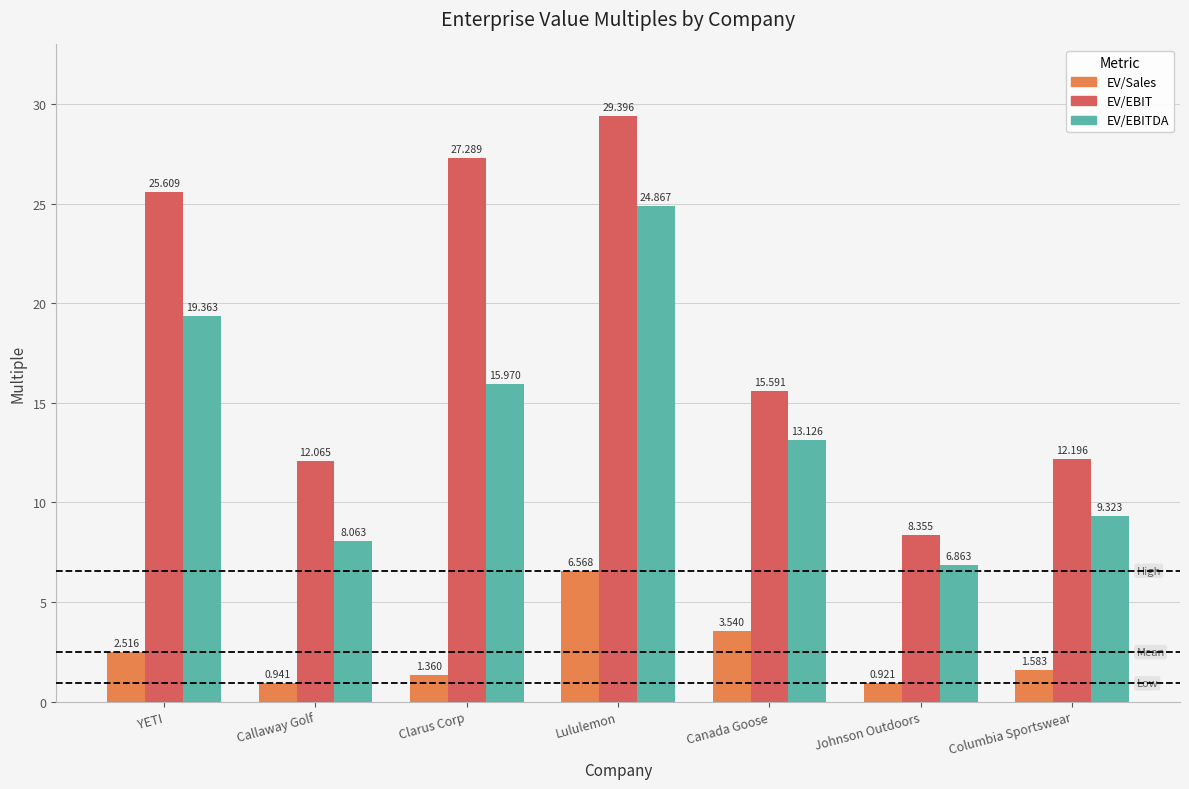

How many categories are shown in the chart?

7